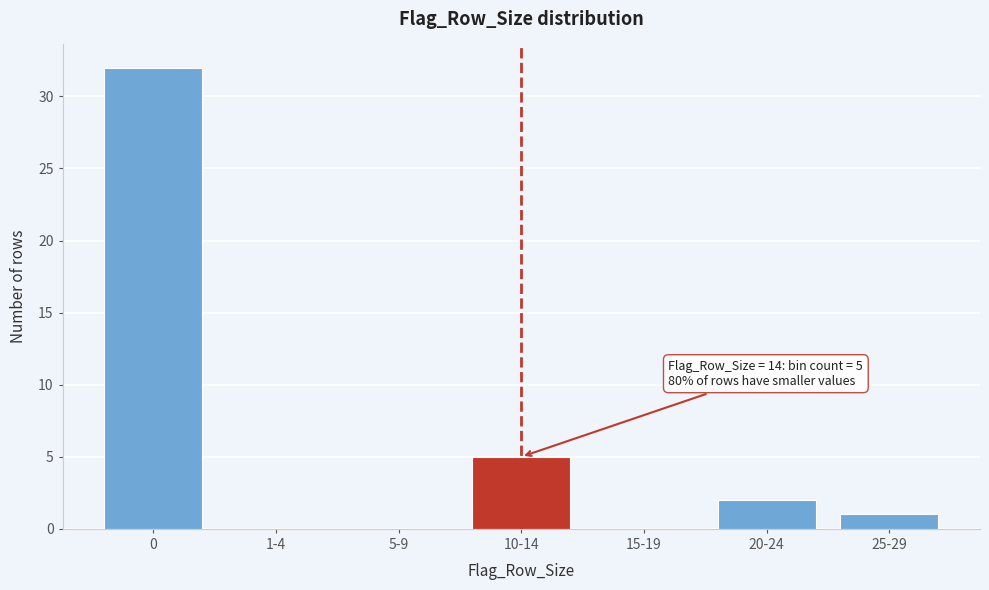

What is the greatest value displayed?

32